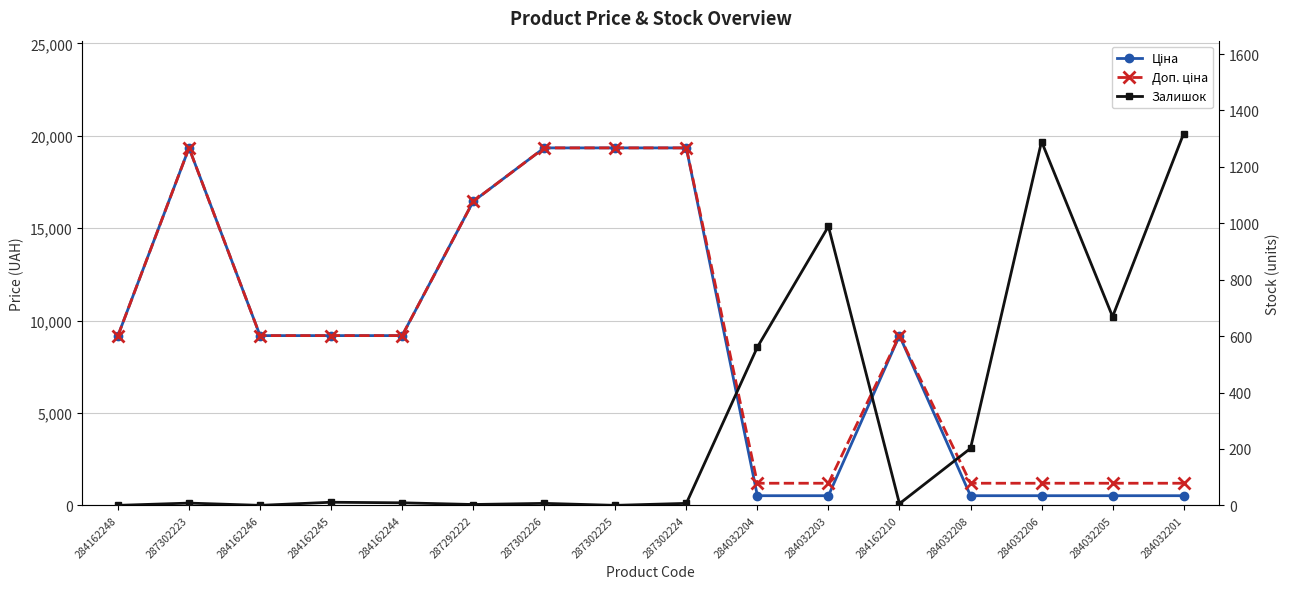

True or false: Доп. ціна and Ціна cross at least once.

False